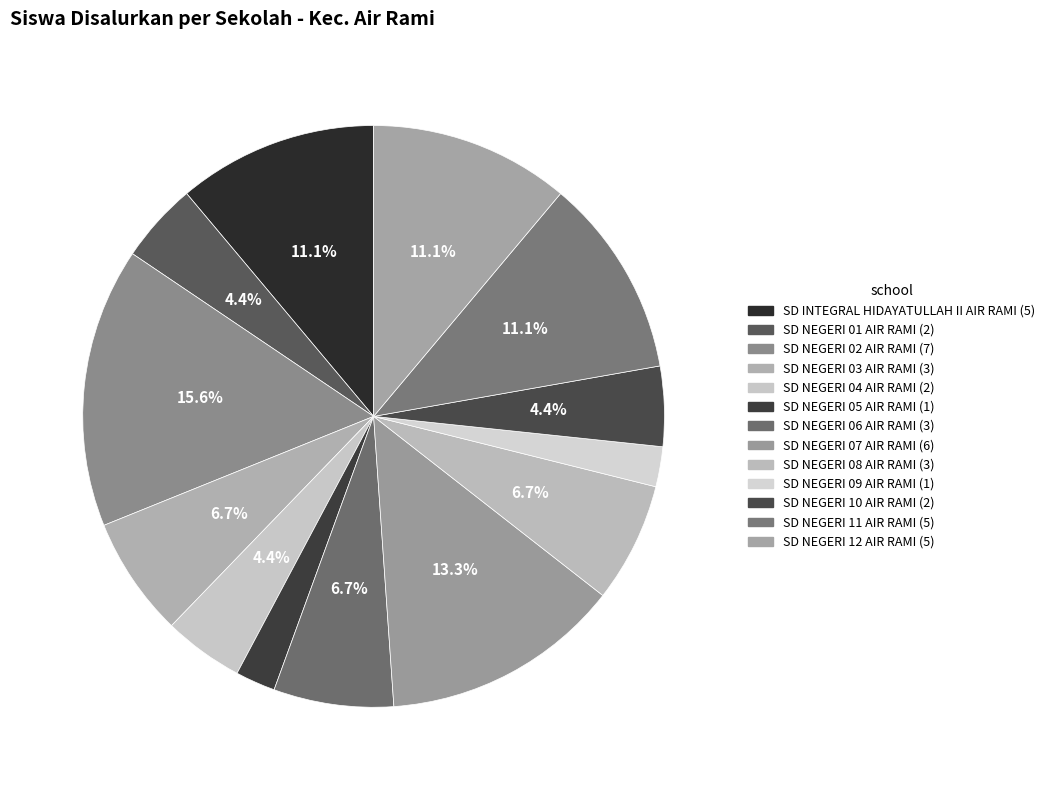

Which category has the biggest portion of the pie?

SD NEGERI 02 AIR RAMI